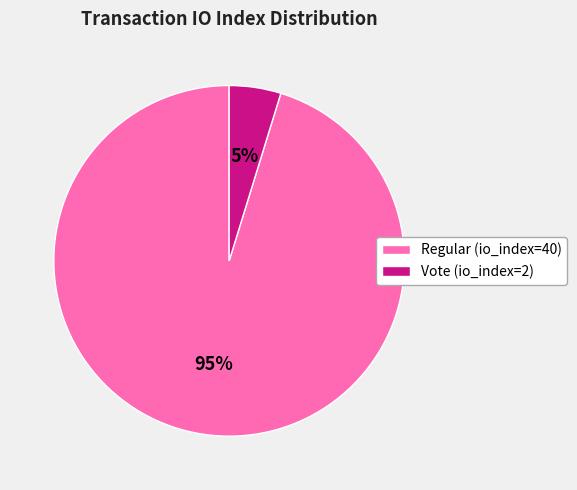

Between Regular (io_index=40) and Vote (io_index=2), which is larger?

Regular (io_index=40)